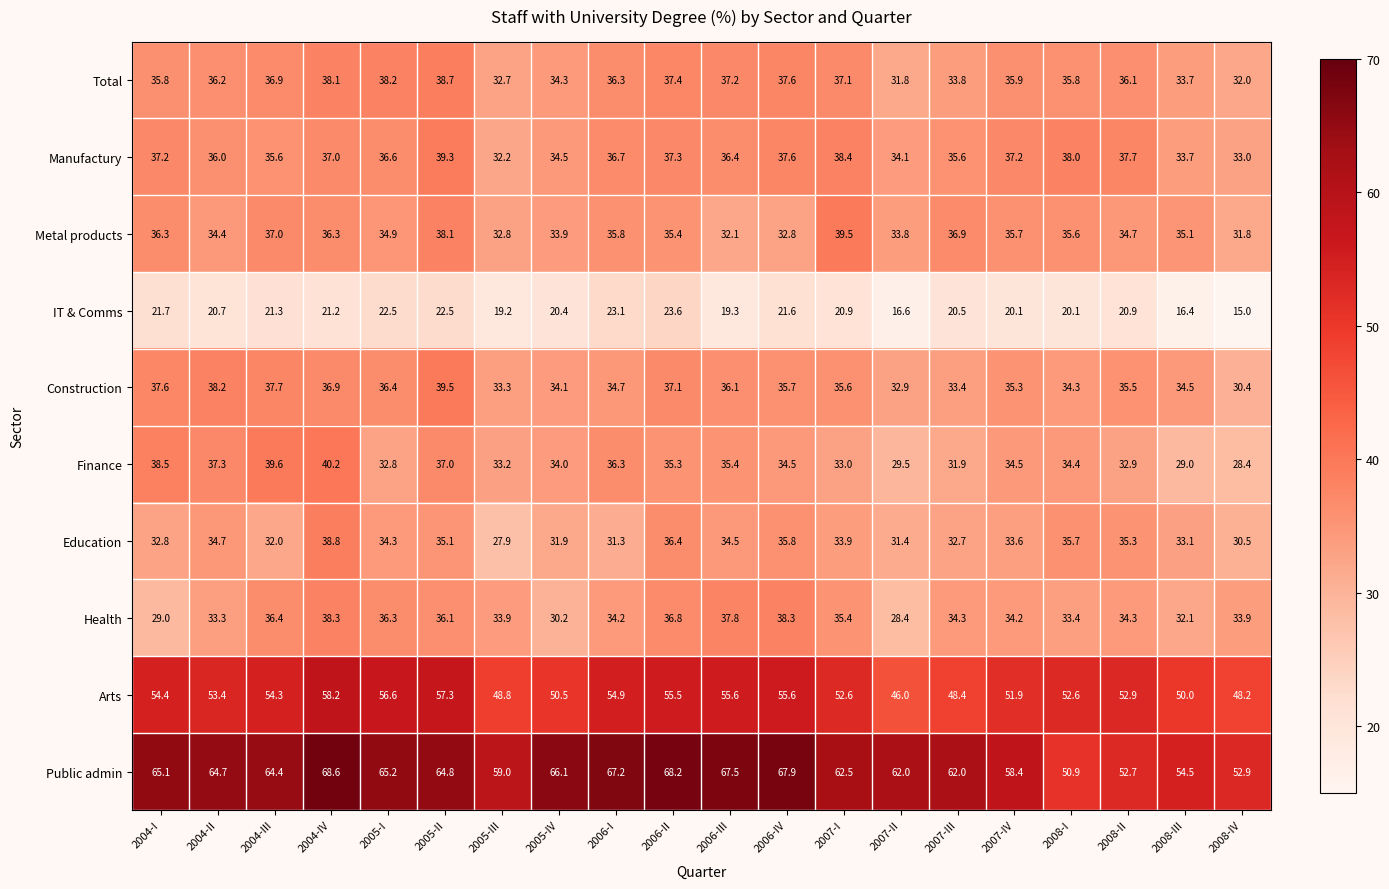

At which category is the sum across all series the highest?

2004-IV